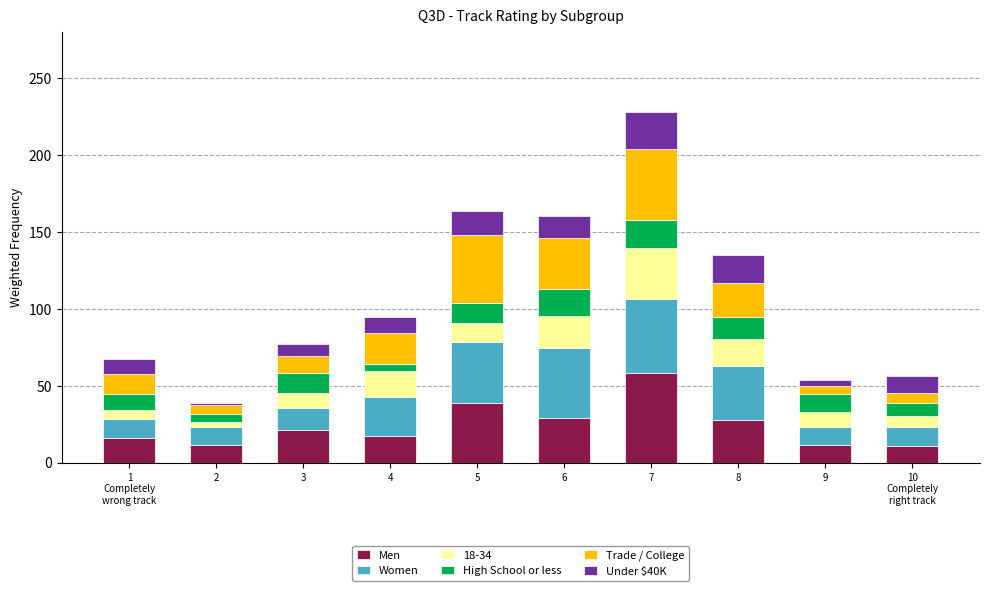

How many values in the Men series are below 21?

5